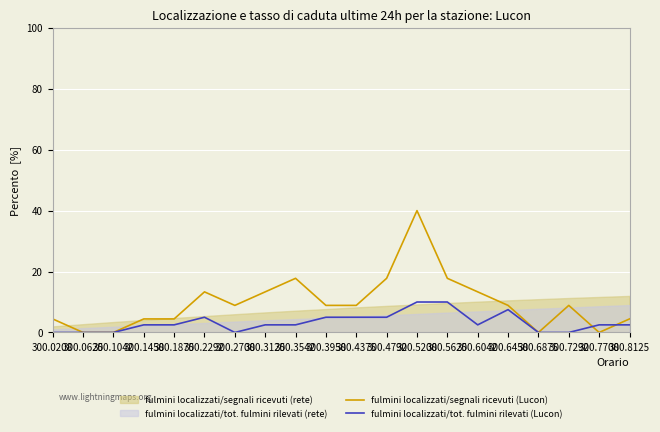

What is the value of the fulmini localizzati/segnali ricevuti (Lucon) point at the 10th from the left?

8.9